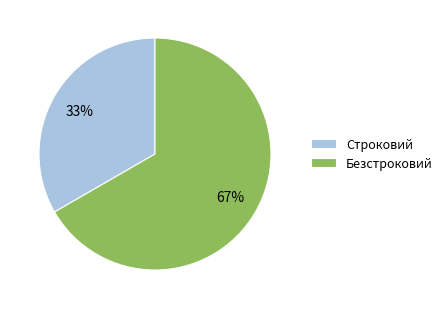

To the nearest percent, what is the average slice percentage?

50%